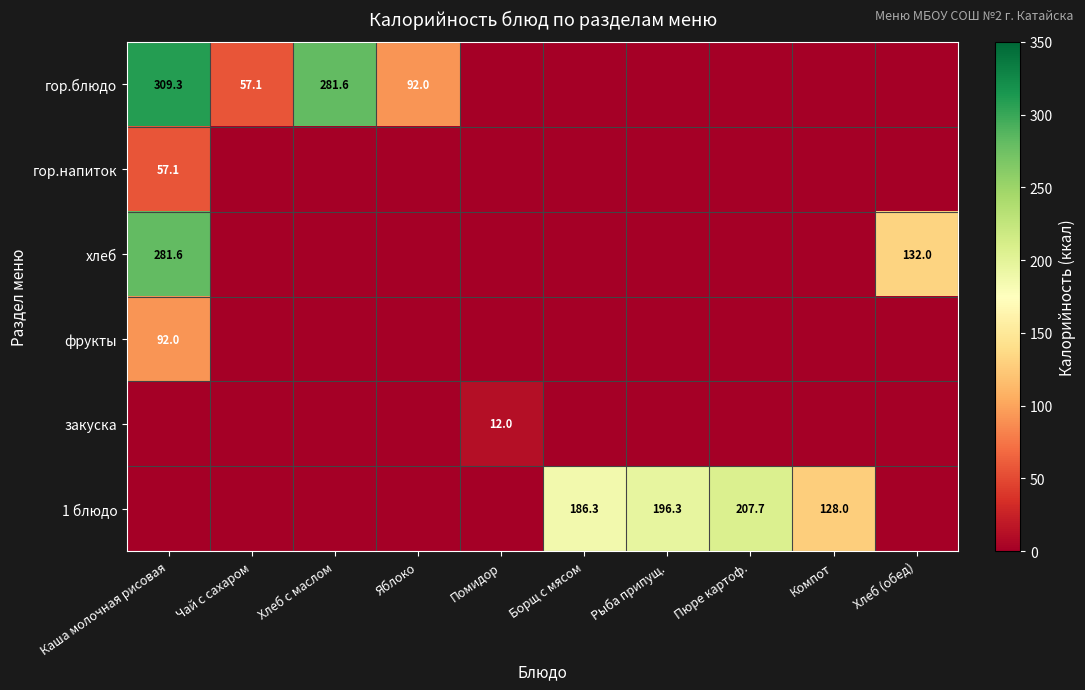

What is the maximum value shown in the chart?

309.3